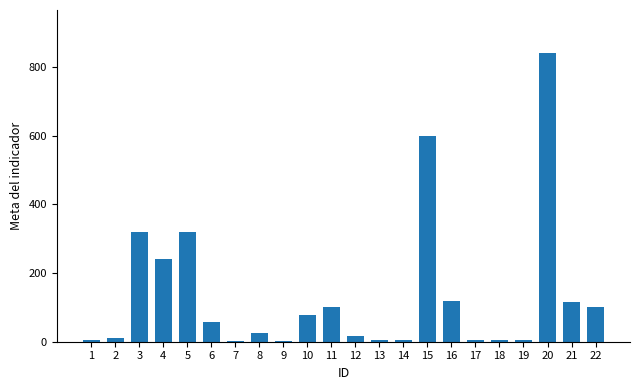

What is the average value?

135